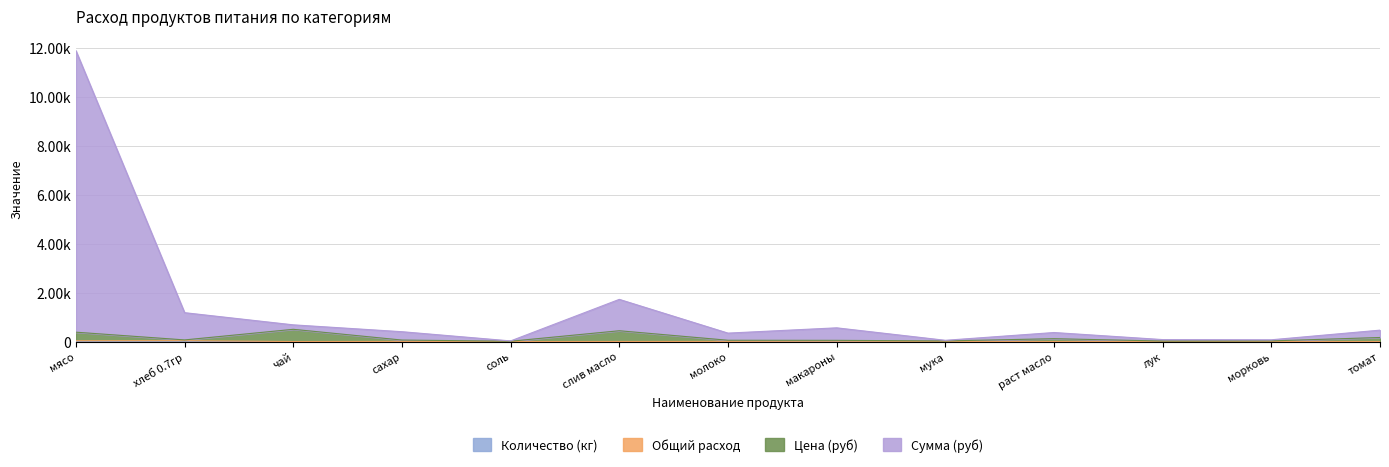

True or false: Цена (руб) and Количество (кг) intersect in this chart.

False